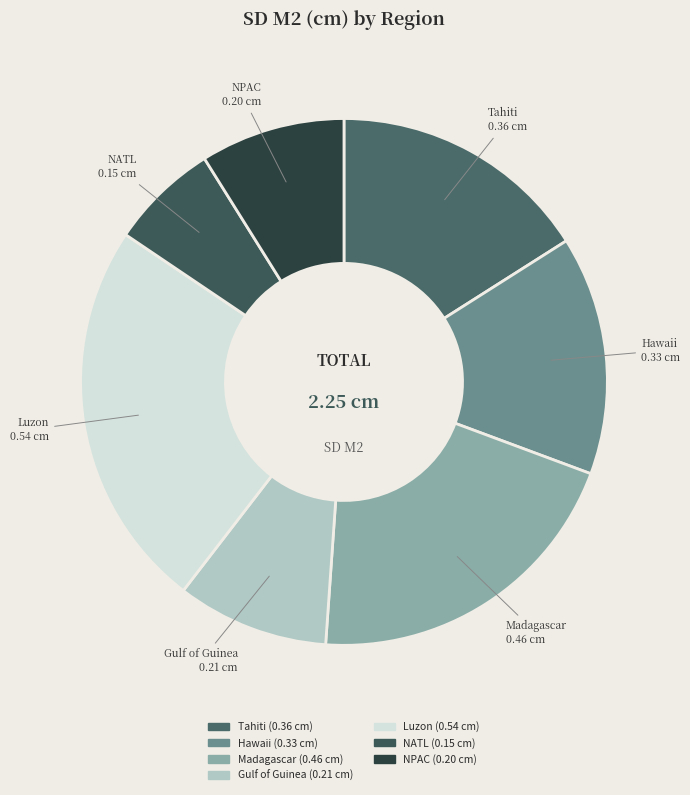

How many slices are in this pie chart?

7